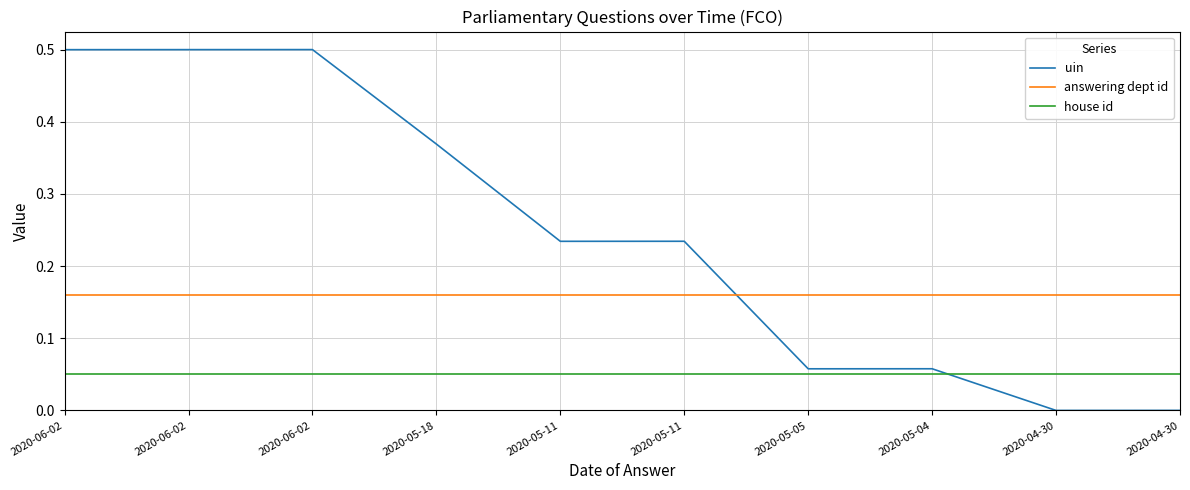

Does the chart have visible grid lines?

Yes